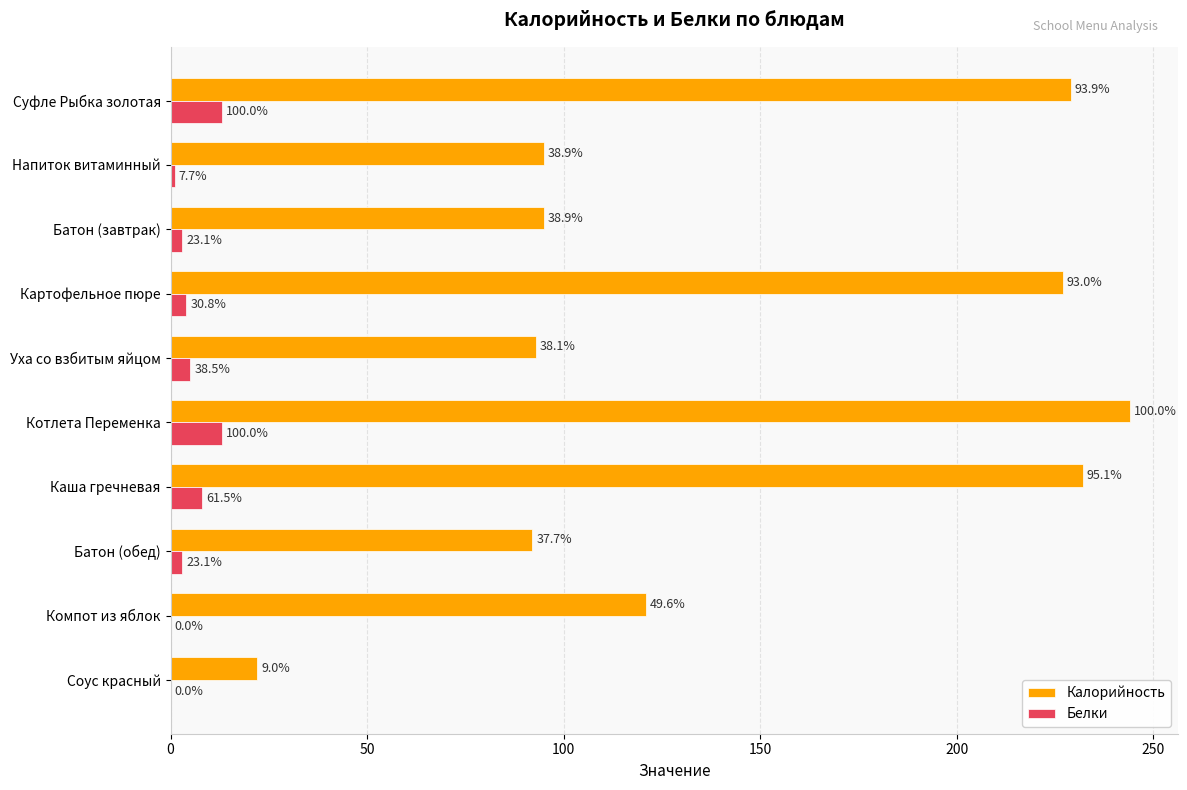

What are all the series names shown in the legend?

Калорийность, Белки